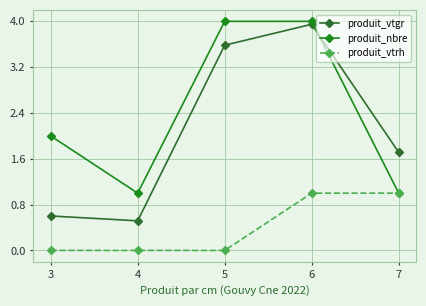

Where is the first local minimum for produit_vtgr?

4